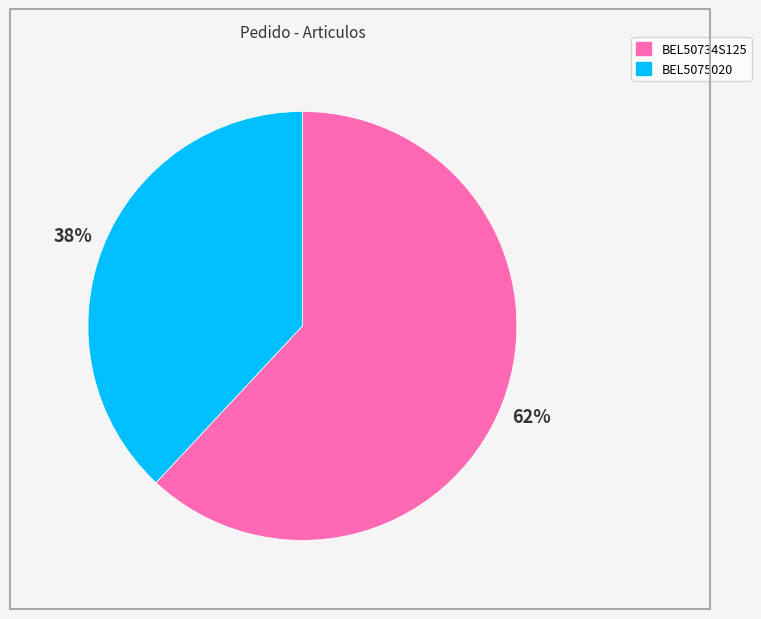

What is the ratio of the value at BEL50734S125 to the value at BEL5075020?

1.6